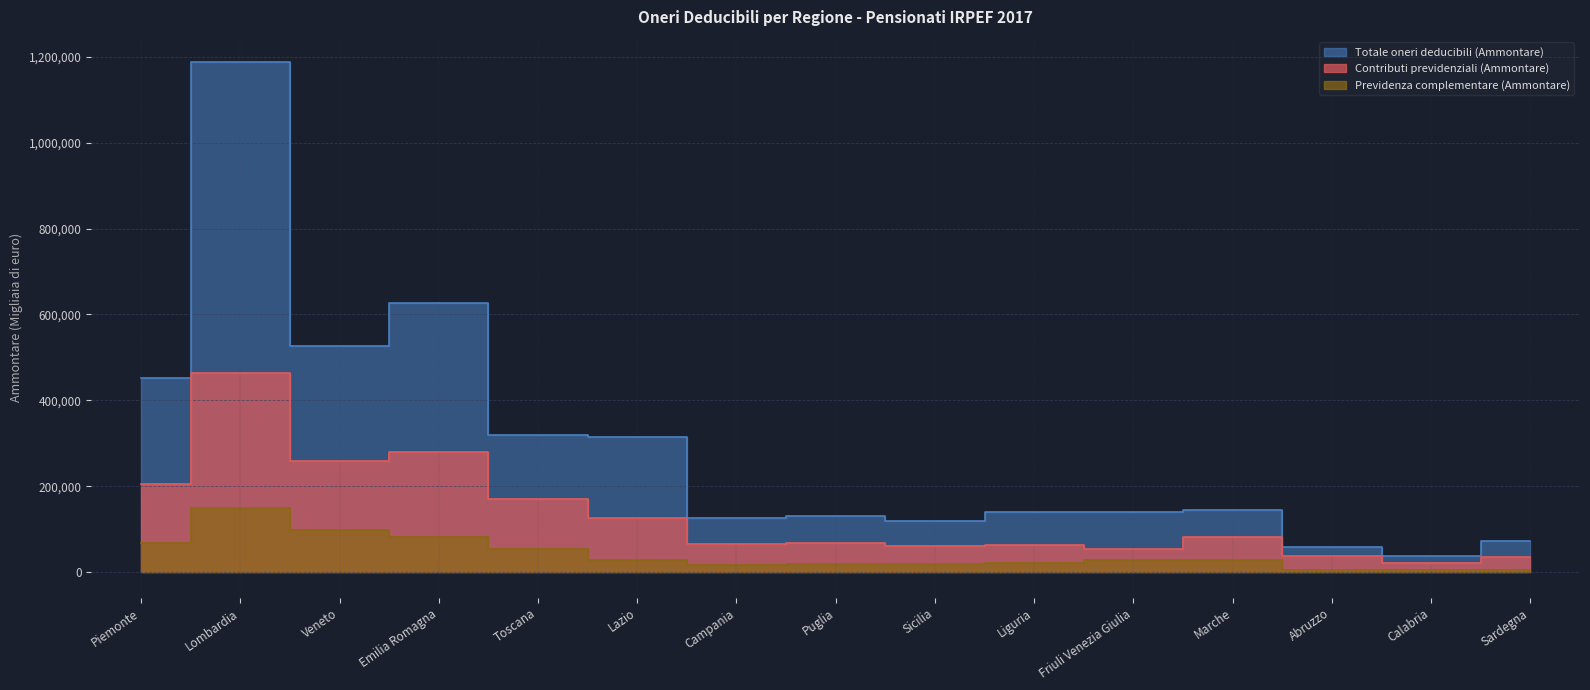

Reading left to right, list all the values displayed in this chart.

Contributi previdenziali (Ammontare): Piemonte=205118	Lombardia=463805	Veneto=258704	Emilia Romagna=279676	Toscana=169393	Lazio=127431	Campania=66179	Puglia=67967	Sicilia=60080	Liguria=64561	Friuli Venezia Giulia=54228	Marche=82239	Abruzzo=37607	Calabria=22703	Sardegna=36648
Previdenza complementare (Ammontare): Piemonte=68947	Lombardia=149252	Veneto=99127	Emilia Romagna=80913	Toscana=54719	Lazio=28809	Campania=15816	Puglia=19565	Sicilia=20304	Liguria=20691	Friuli Venezia Giulia=27744	Marche=27421	Abruzzo=6184	Calabria=5456	Sardegna=6161
Totale oneri deducibili (Ammontare): Piemonte=452268	Lombardia=1186841	Veneto=526447	Emilia Romagna=626003	Toscana=319783	Lazio=314579	Campania=126000	Puglia=130533	Sicilia=118470	Liguria=140944	Friuli Venezia Giulia=139735	Marche=143881	Abruzzo=58744	Calabria=38202	Sardegna=72645